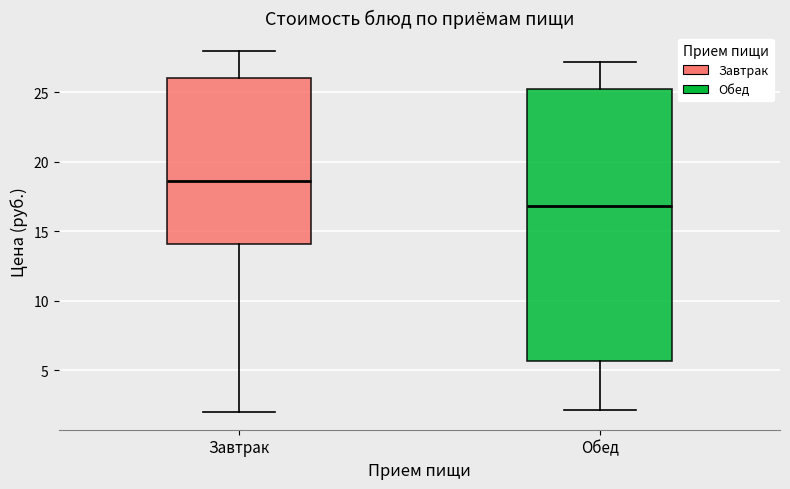

Reading left to right, read every box against the y-axis: the position of its median line, the range the box covers, and the ends of its whiskers. The values are not printed on the chart, so give them approximately, as read against the axis.

Завтрак: median 18.5, box 14.0 to 26.0, whiskers 2.0 to 28.0
Обед: median 17.0, box 5.5 to 25.0, whiskers 2.0 to 27.0